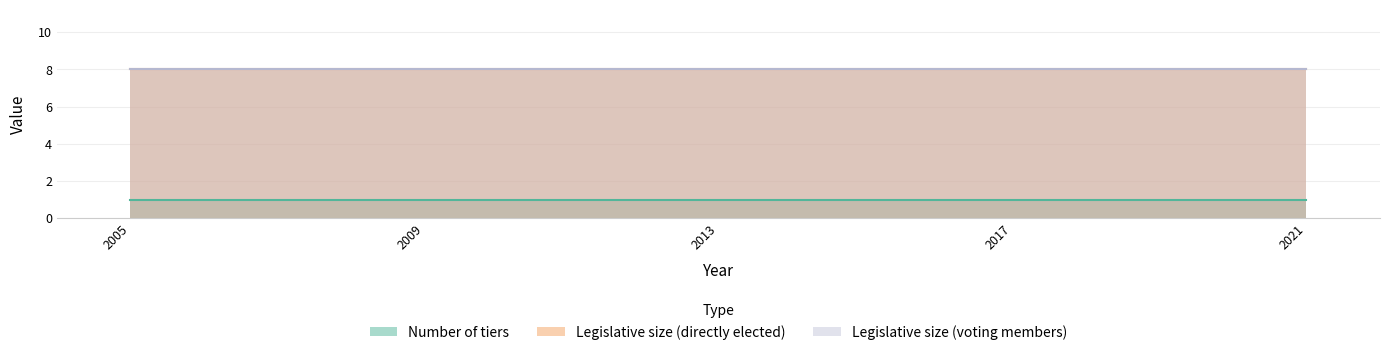

What is the maximum value for Legislative size (directly elected)?

8